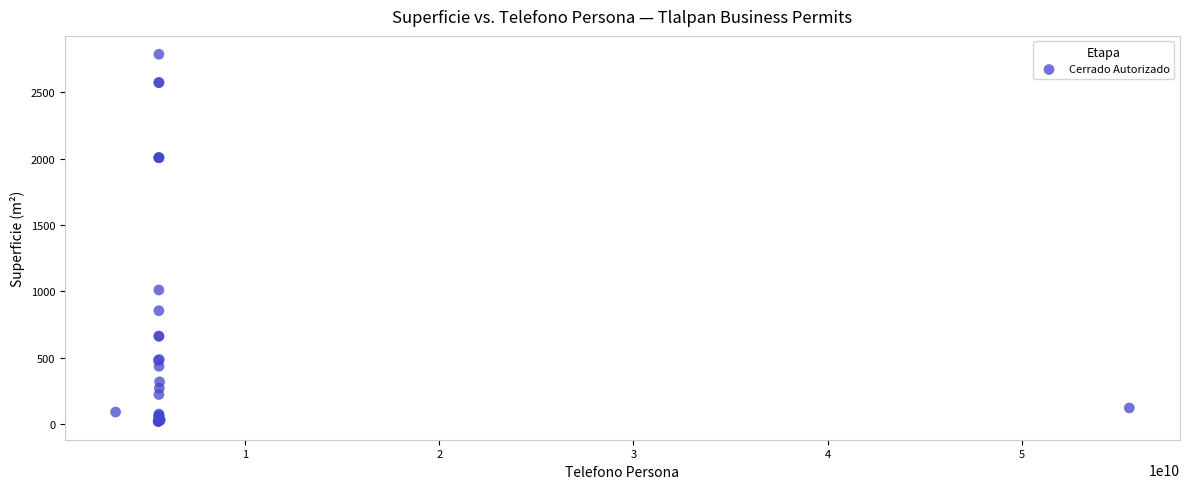

What Y value in the scatter plot is closest to 1403?

1010.0